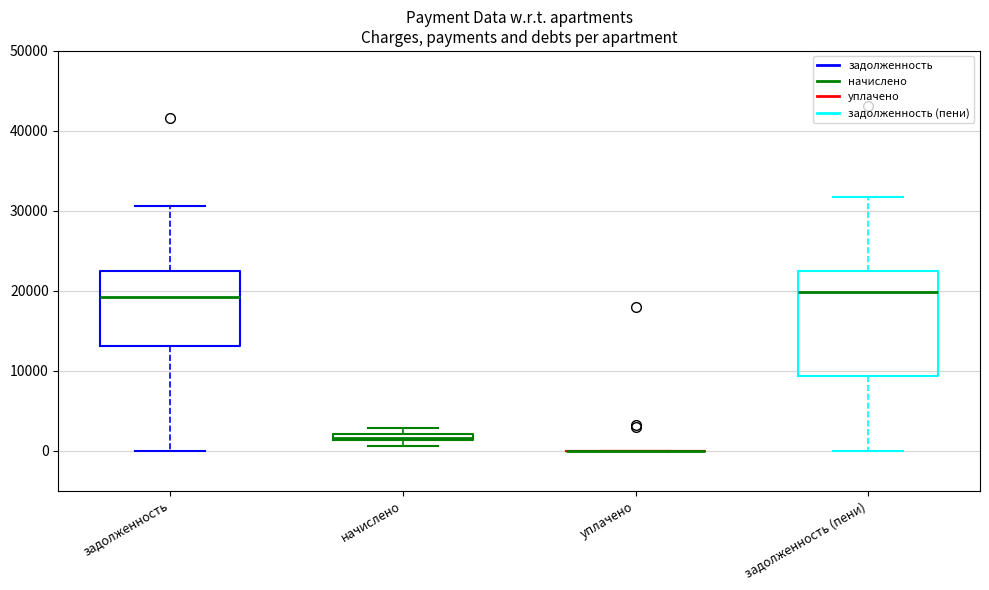

Where does the upper whisker of the box for задолженность end on the y-axis? The values are not printed on the chart, so give them approximately, as read against the axis.

31000